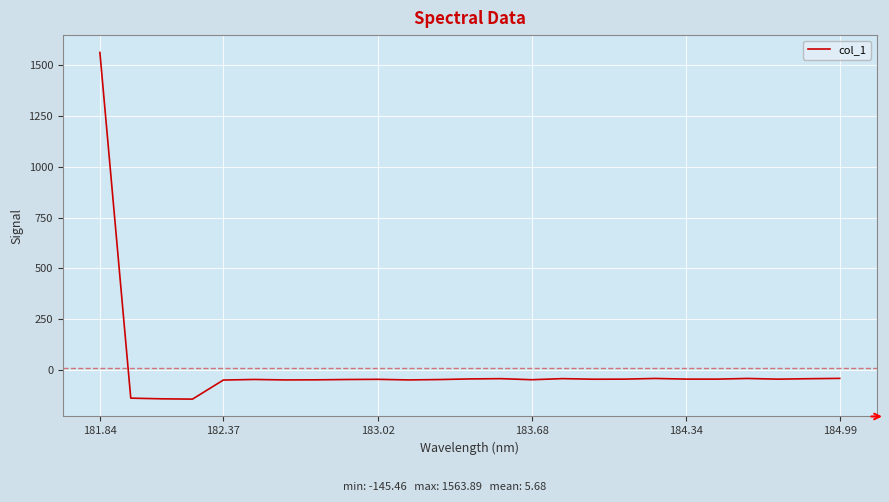

What is the greatest value displayed?

1563.9